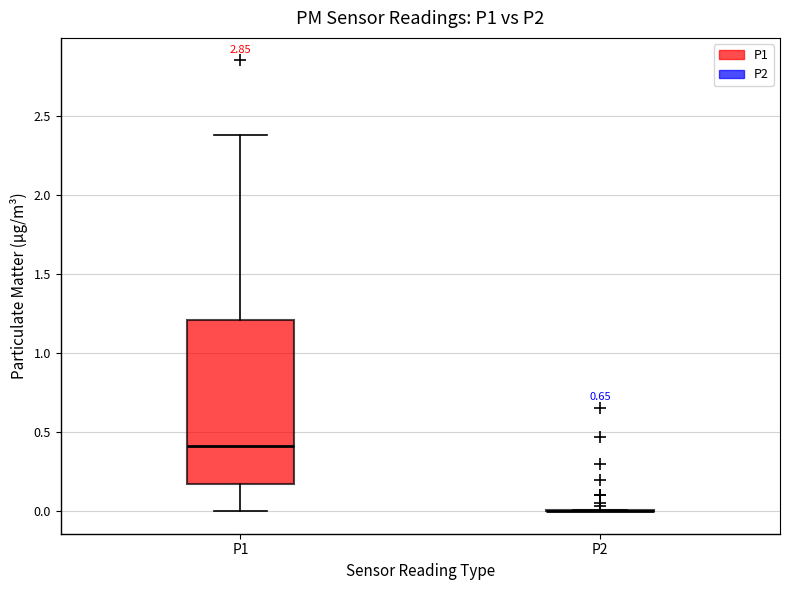

Where is the upper edge of the box for P1 on the y-axis? The values are not printed on the chart, so give them approximately, as read against the axis.

1.20